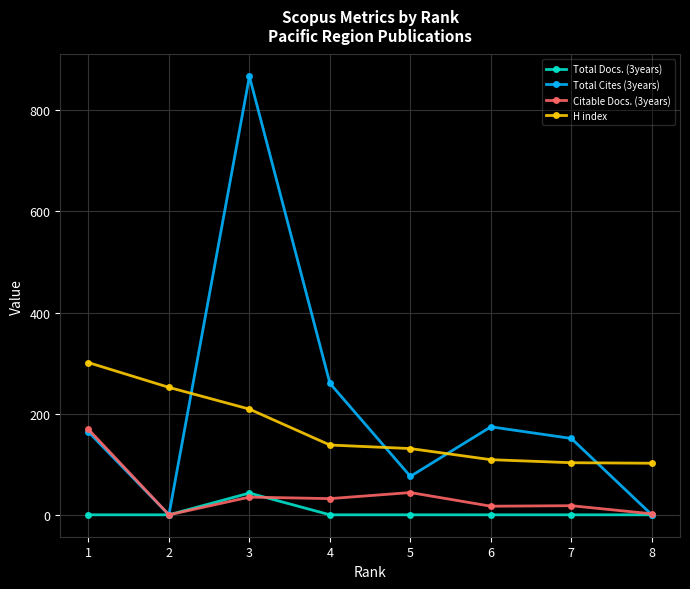

Count the number of data series in this chart.

4